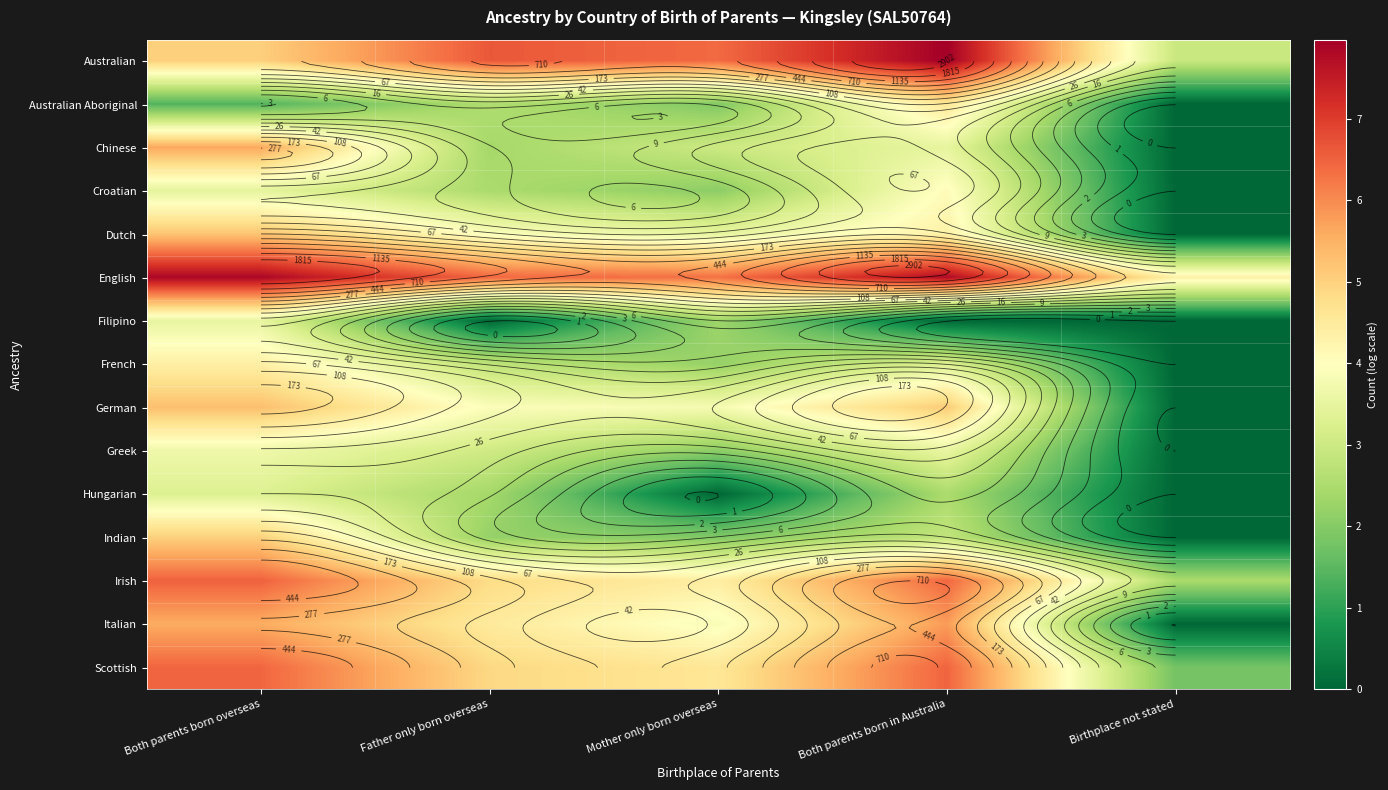

Which category has the highest value in the French series?

Both parents born overseas